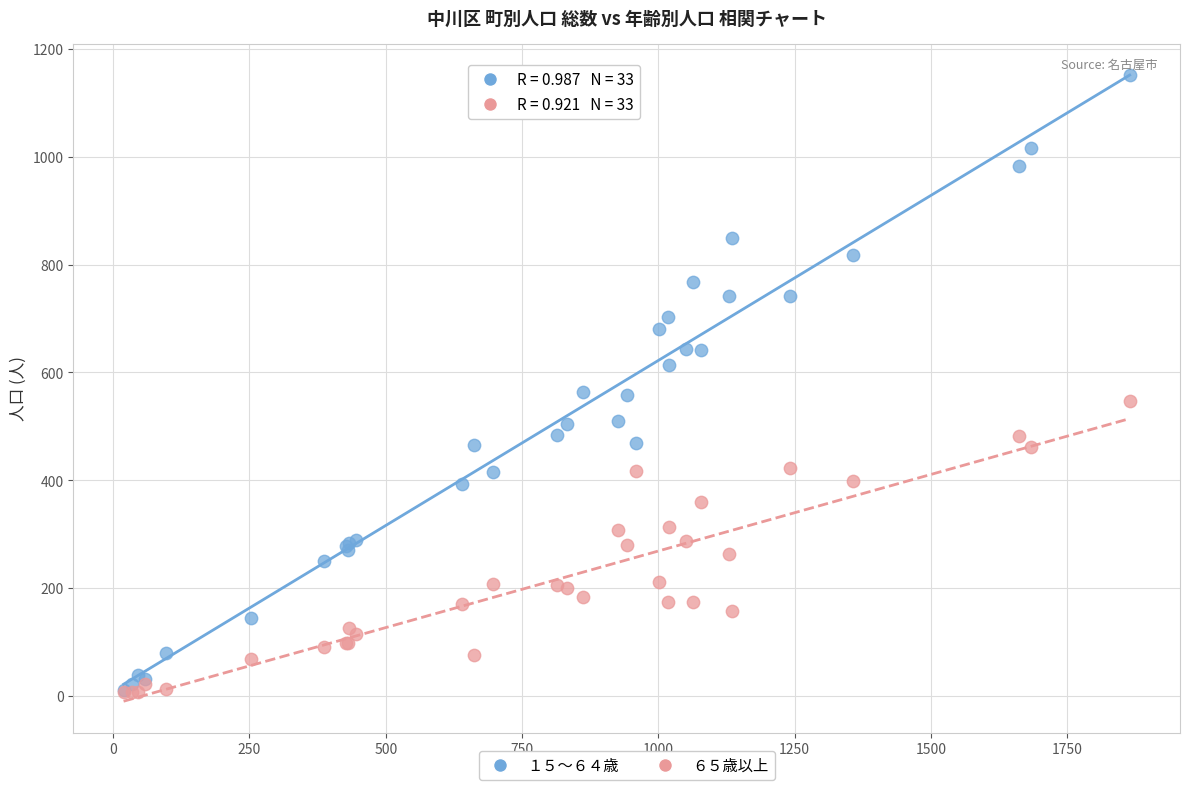

Which series contains the highest Y value?

１５～６４歳